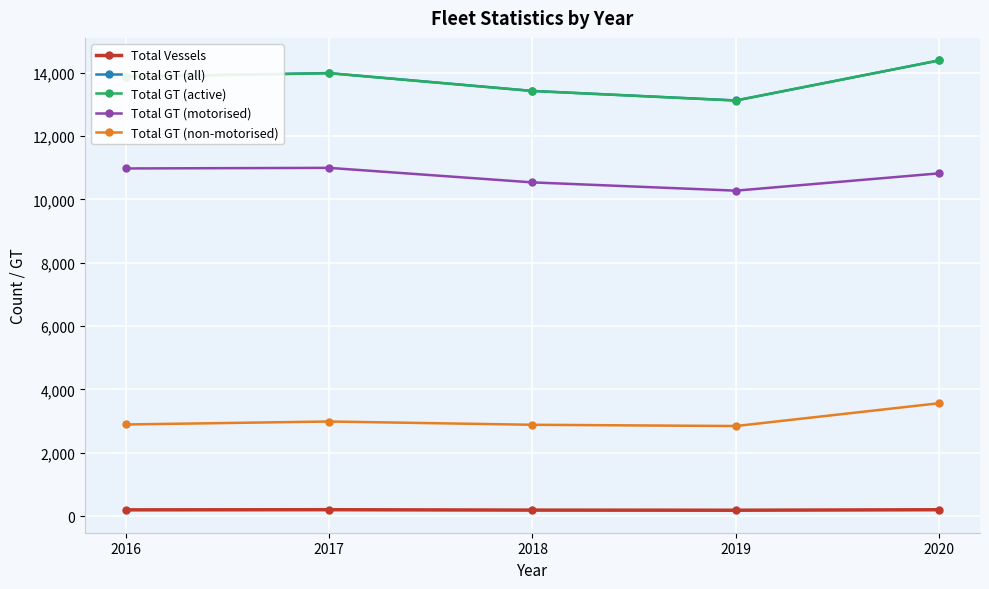

True or false: Total GT (active) and Total Vessels intersect in this chart.

False